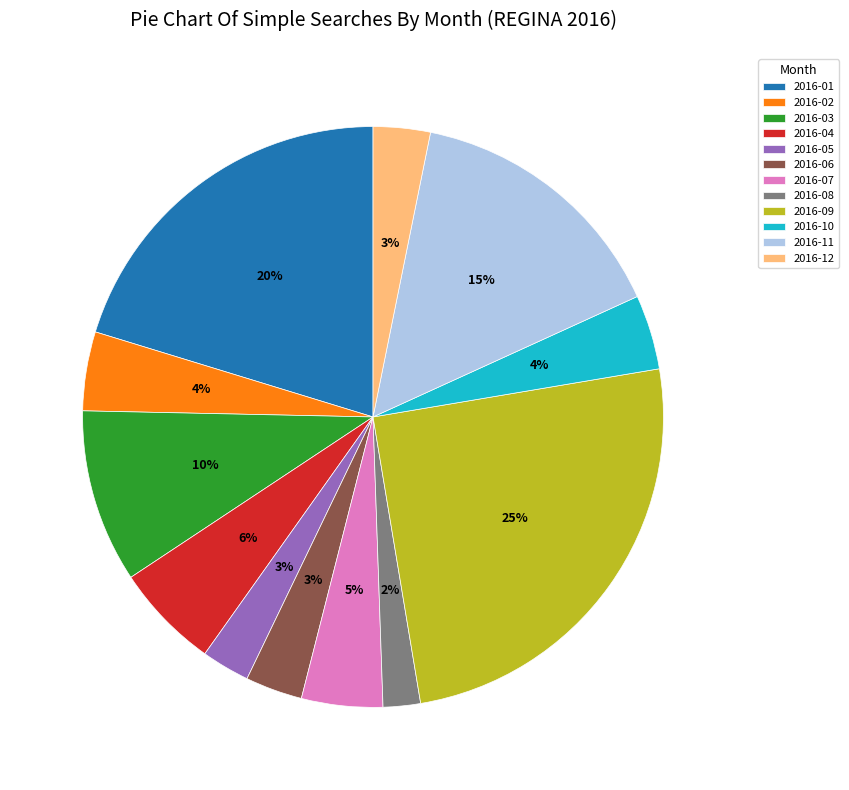

Combined, do 2016-01 and 2016-05 account for over 50%?

No